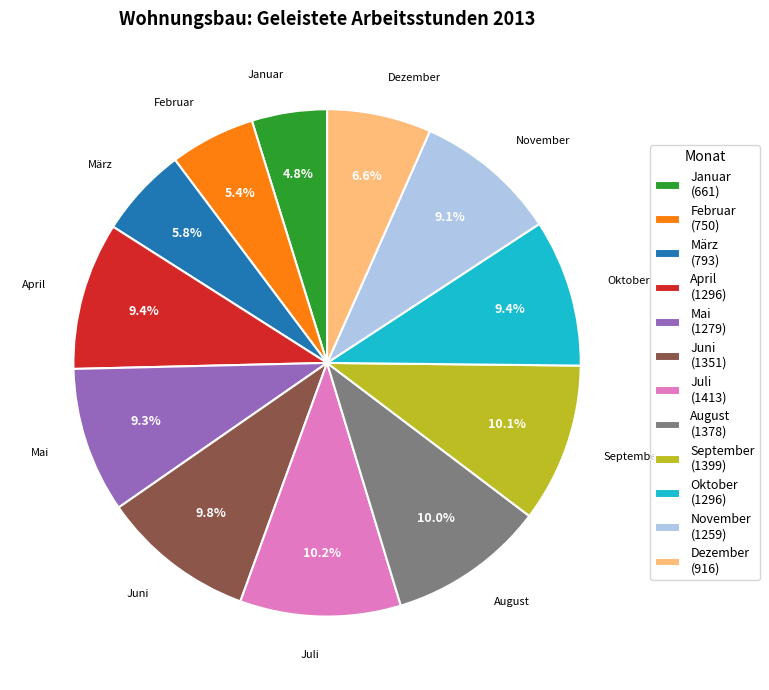

To the nearest percent, what is the difference between the largest and smallest slice percentages?

5%